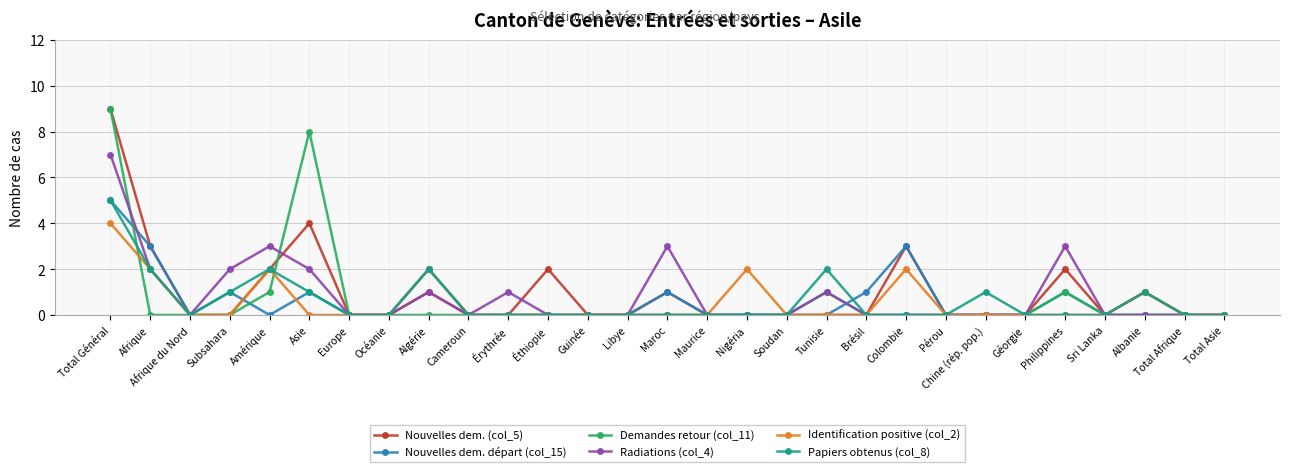

At which category does Nouvelles dem. départ (col_15) reach its first local valley?

Afrique du Nord